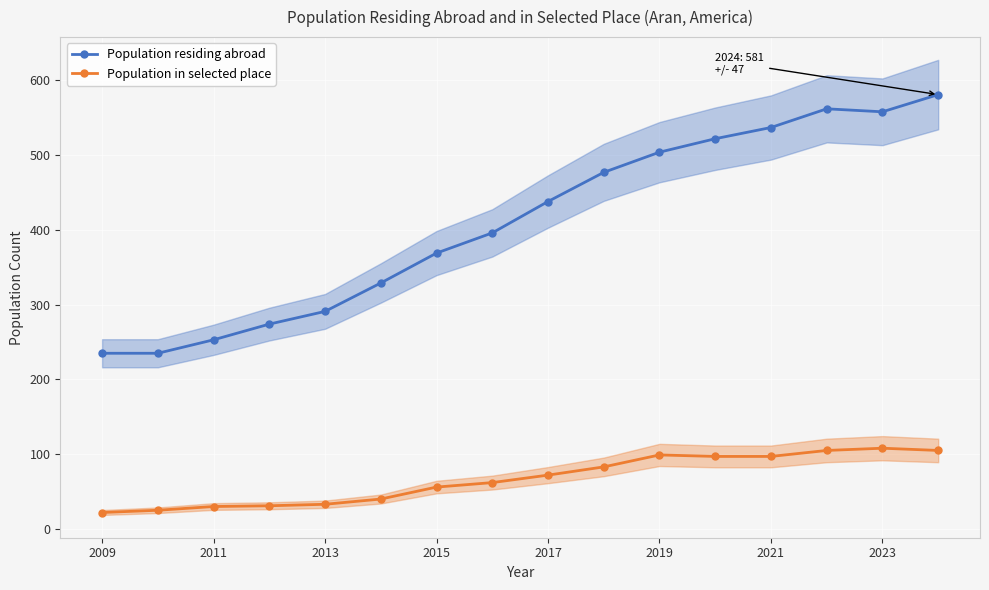

Is it true that Population residing abroad equals 504 at 2019?

True